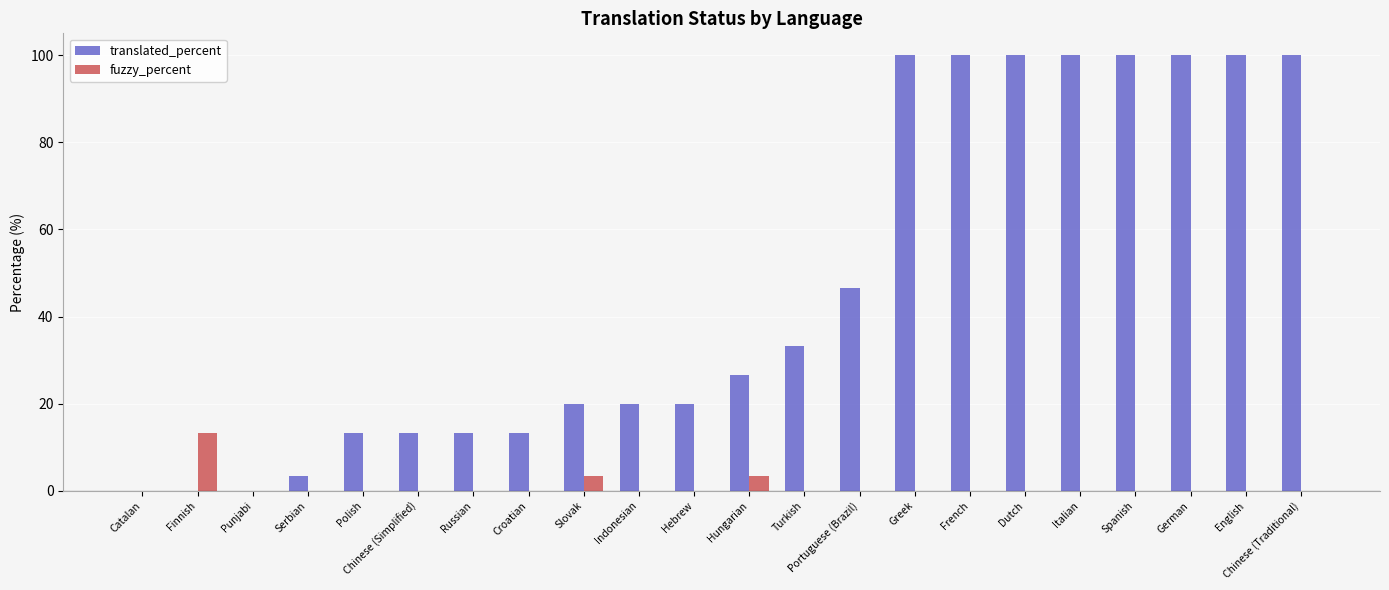

Are the bars horizontal?

No